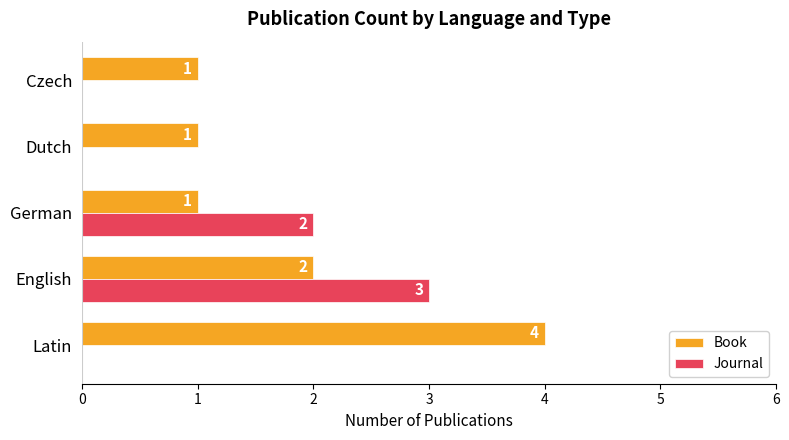

What is the highest value of the Book series?

4